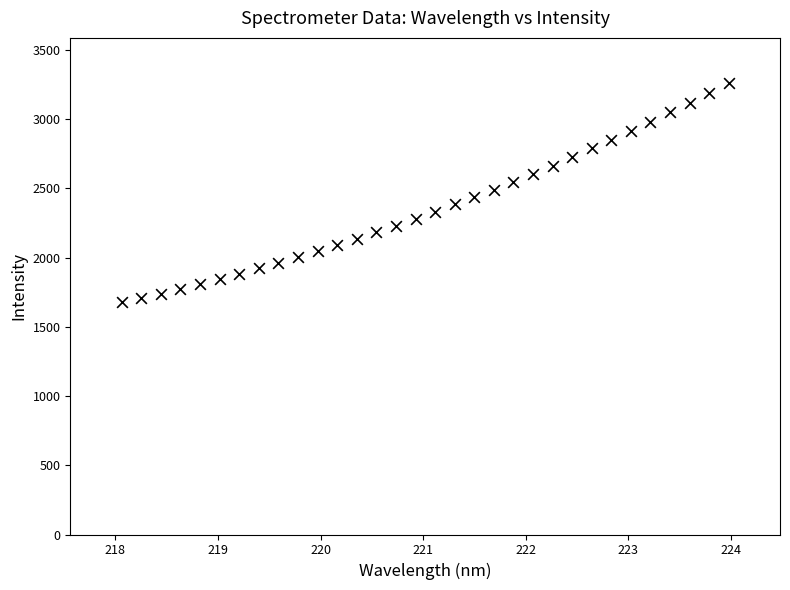

What is the range of X values (max minus min)?

5.9